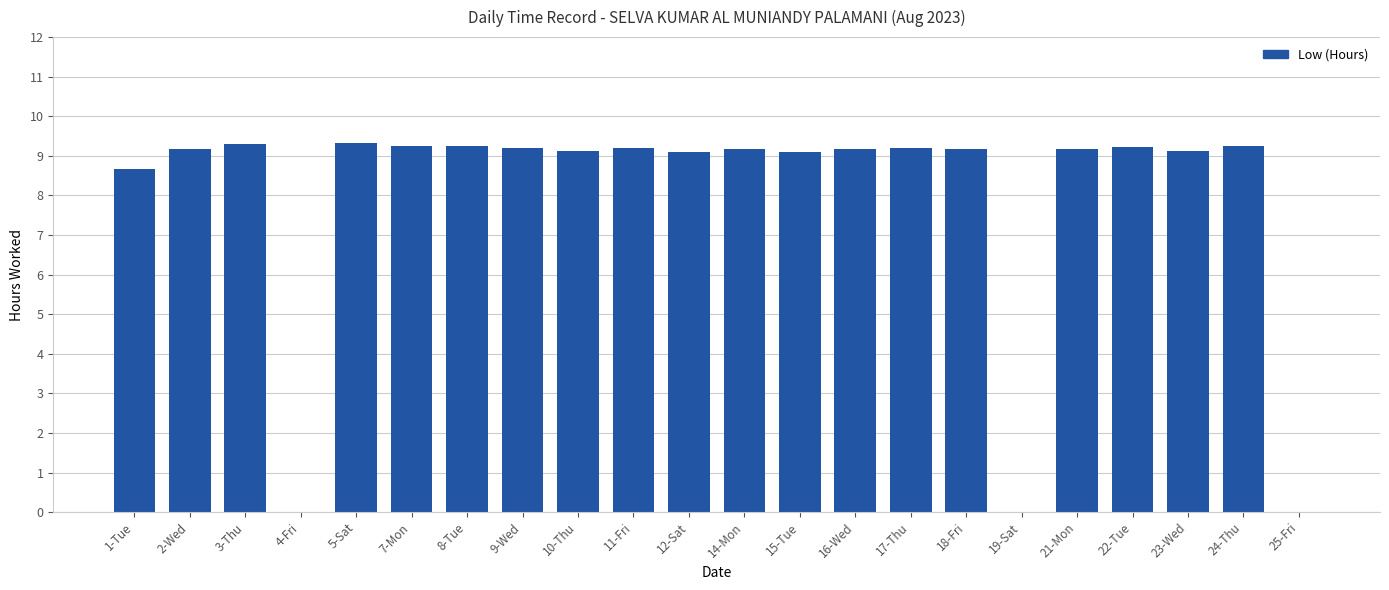

Approximately how many times larger is the value at 7-Mon compared to 12-Sat?

1.0